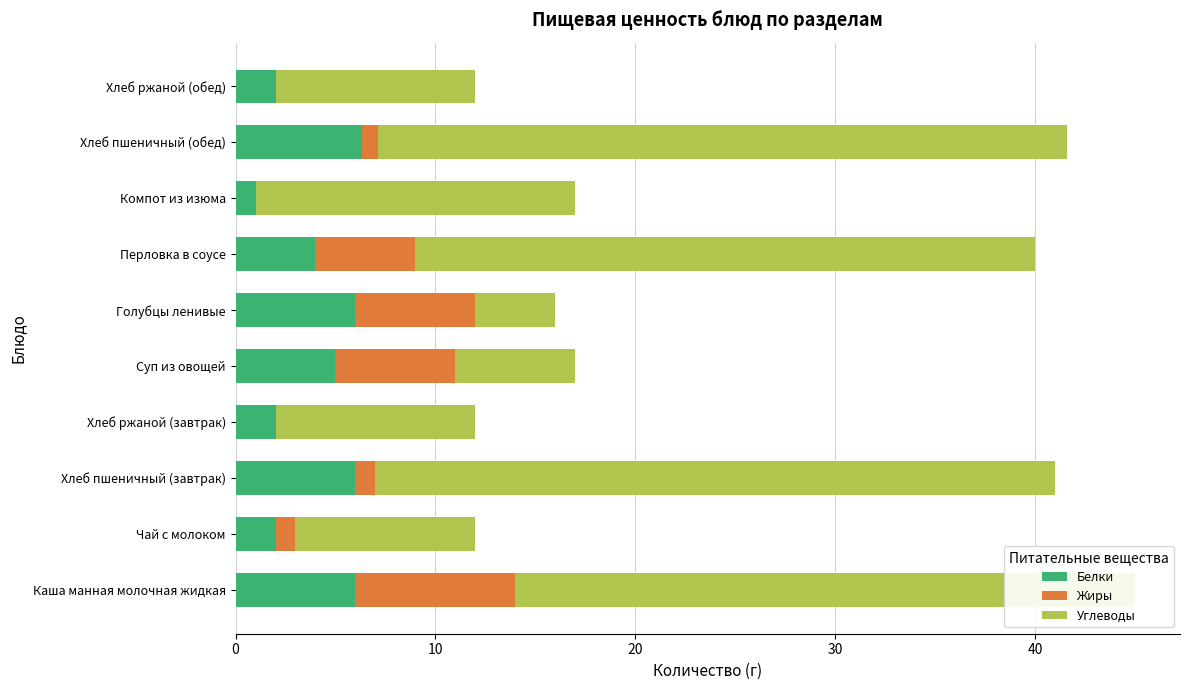

At which category is the sum across all series the highest?

Каша манная молочная жидкая